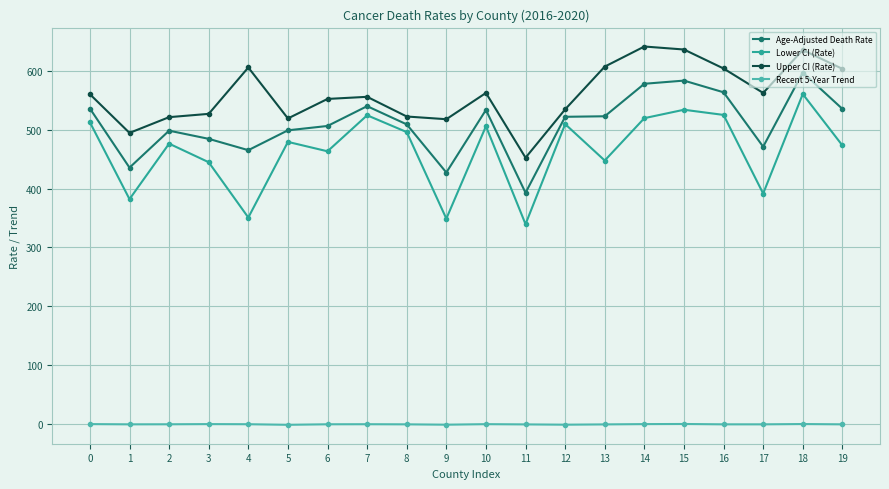

At which label does Upper CI (Rate) reach its minimum?

11